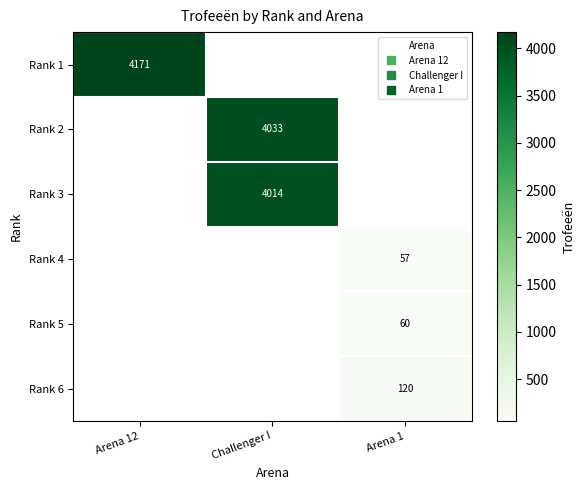

What is the minimum value for Rank 1?

4171.0